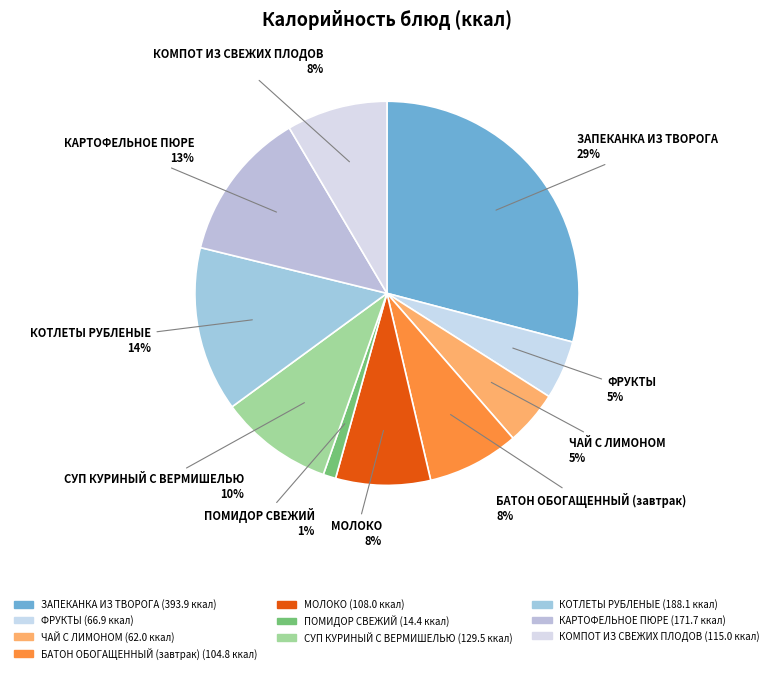

What percentage is the БАТОН ОБОГАЩЕННЫЙ (завтрак) slice, to the nearest percent?

8%